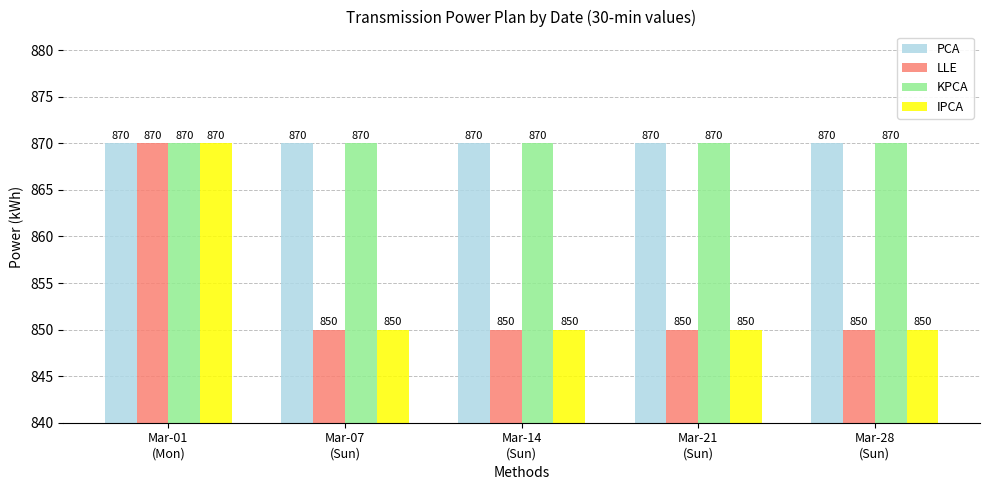

What is the label of the 4th bar from the left?

Mar-21
(Sun)